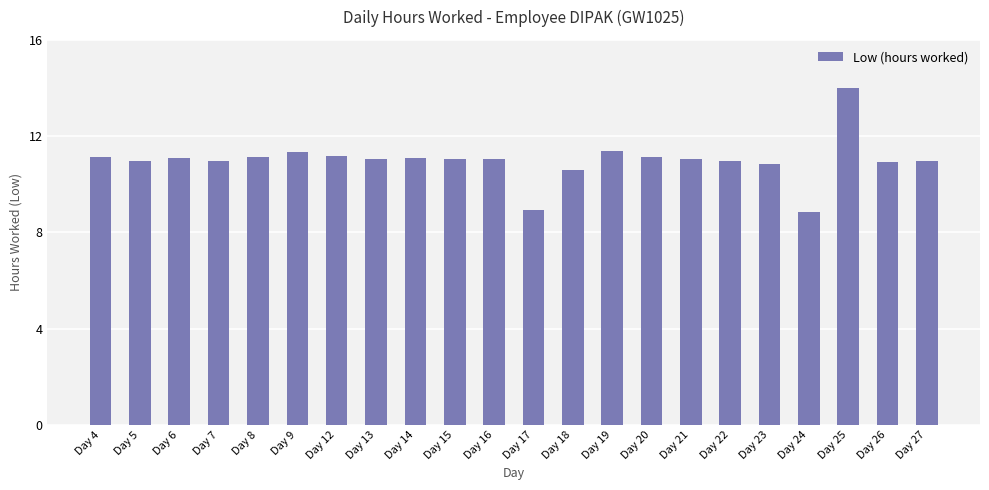

The value at Day 8 is 11.2. True or false?

True